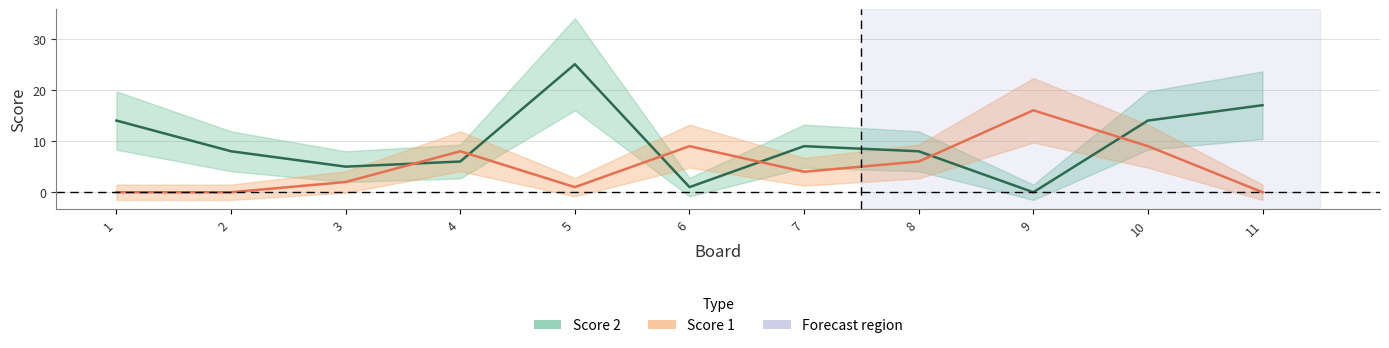

At which category does Score 1 reach its first local valley?

5